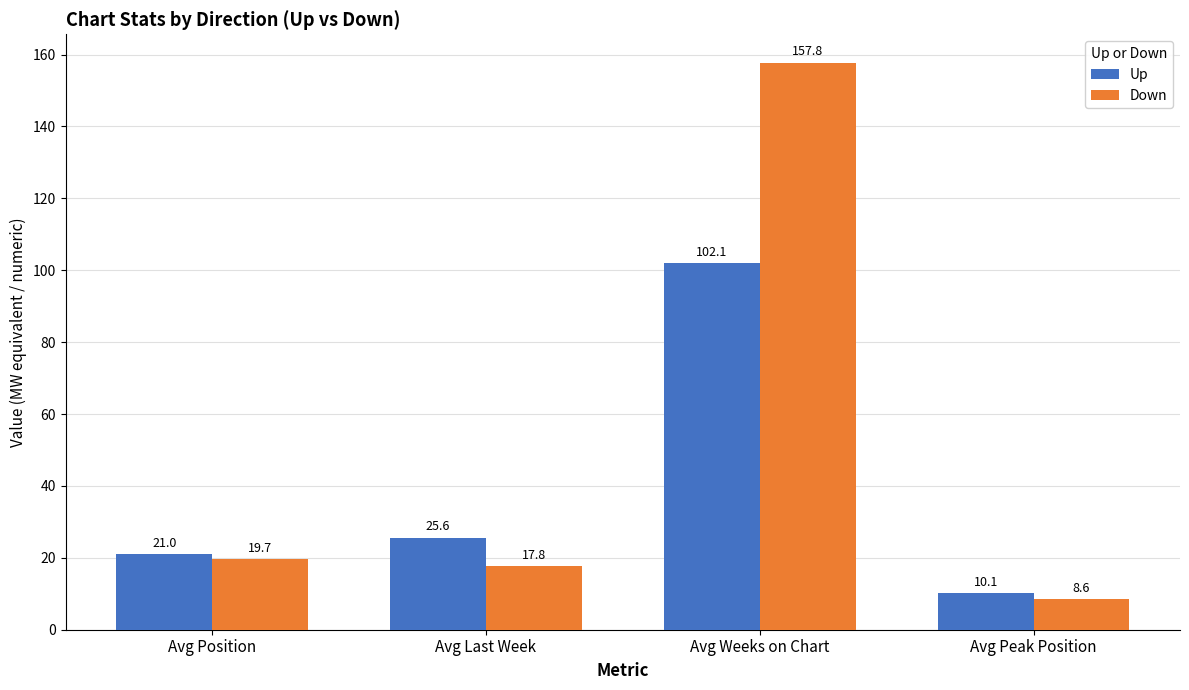

How many data points in Up are above 25?

2